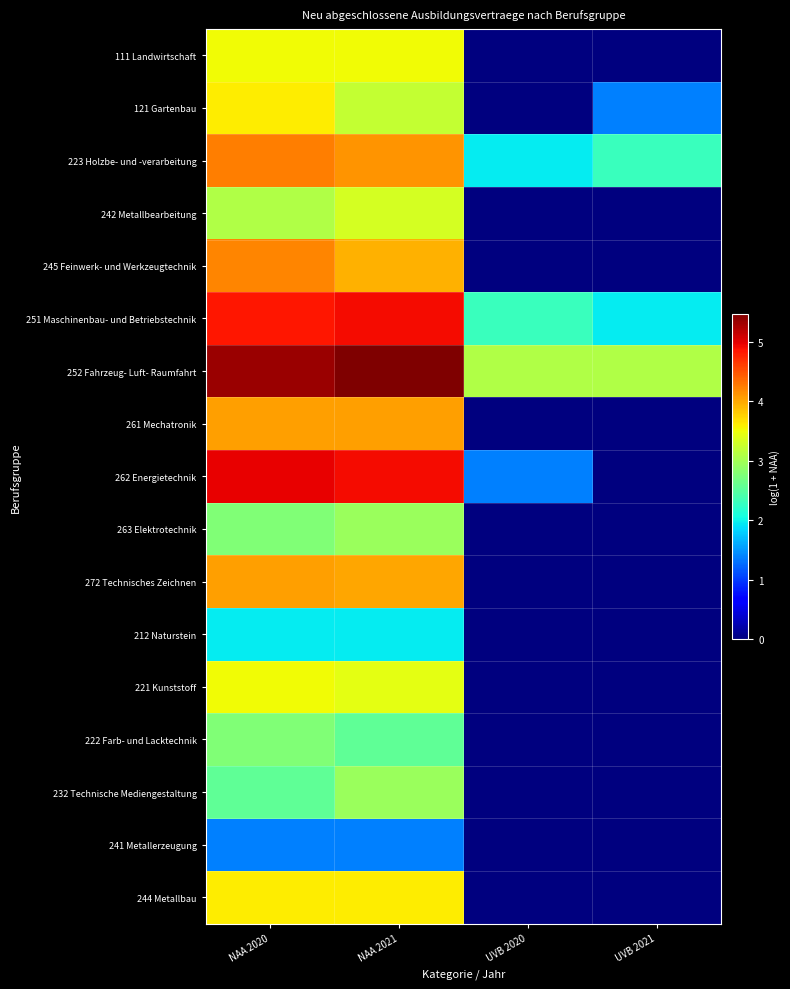

Reading right to left, list all the values displayed in this chart.

111 Landwirtschaft: UVB 2021=0.0	UVB 2020=0.0	NAA 2021=3.5	NAA 2020=3.5
121 Gartenbau: UVB 2021=1.4	UVB 2020=0.0	NAA 2021=3.2	NAA 2020=3.6
223 Holzbe- und -verarbeitung: UVB 2021=2.3	UVB 2020=1.9	NAA 2021=4.1	NAA 2020=4.2
242 Metallbearbeitung: UVB 2021=0.0	UVB 2020=0.0	NAA 2021=3.3	NAA 2020=3.1
245 Feinwerk- und Werkzeugtechnik: UVB 2021=0.0	UVB 2020=0.0	NAA 2021=4.0	NAA 2020=4.2
251 Maschinenbau- und Betriebstechnik: UVB 2021=1.9	UVB 2020=2.3	NAA 2021=4.9	NAA 2020=4.8
252 Fahrzeug- Luft- Raumfahrt: UVB 2021=3.1	UVB 2020=3.1	NAA 2021=5.5	NAA 2020=5.3
261 Mechatronik: UVB 2021=0.0	UVB 2020=0.0	NAA 2021=4.1	NAA 2020=4.1
262 Energietechnik: UVB 2021=0.0	UVB 2020=1.4	NAA 2021=4.9	NAA 2020=5.0
263 Elektrotechnik: UVB 2021=0.0	UVB 2020=0.0	NAA 2021=2.9	NAA 2020=2.8
272 Technisches Zeichnen: UVB 2021=0.0	UVB 2020=0.0	NAA 2021=4.0	NAA 2020=4.1
212 Naturstein: UVB 2021=0.0	UVB 2020=0.0	NAA 2021=1.9	NAA 2020=1.9
221 Kunststoff: UVB 2021=0.0	UVB 2020=0.0	NAA 2021=3.4	NAA 2020=3.5
222 Farb- und Lacktechnik: UVB 2021=0.0	UVB 2020=0.0	NAA 2021=2.6	NAA 2020=2.8
232 Technische Mediengestaltung: UVB 2021=0.0	UVB 2020=0.0	NAA 2021=2.9	NAA 2020=2.6
241 Metallerzeugung: UVB 2021=0.0	UVB 2020=0.0	NAA 2021=1.4	NAA 2020=1.4
244 Metallbau: UVB 2021=0.0	UVB 2020=0.0	NAA 2021=3.6	NAA 2020=3.6